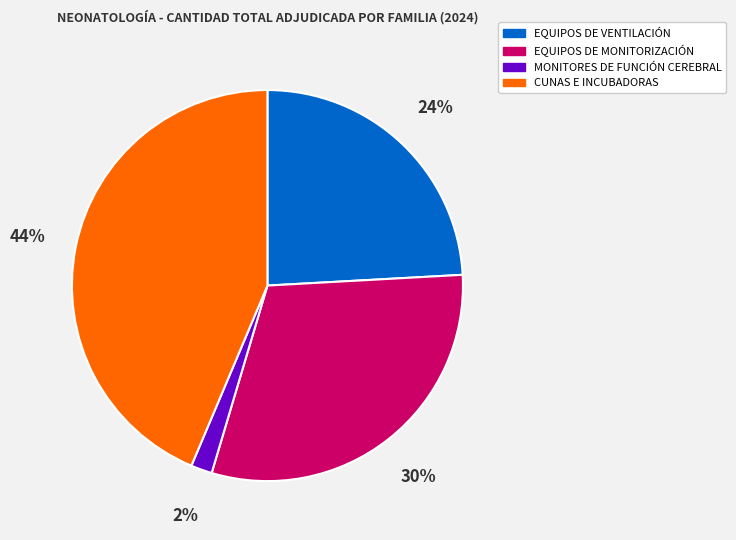

Which slice is the smallest?

MONITORES DE FUNCIÓN CEREBRAL